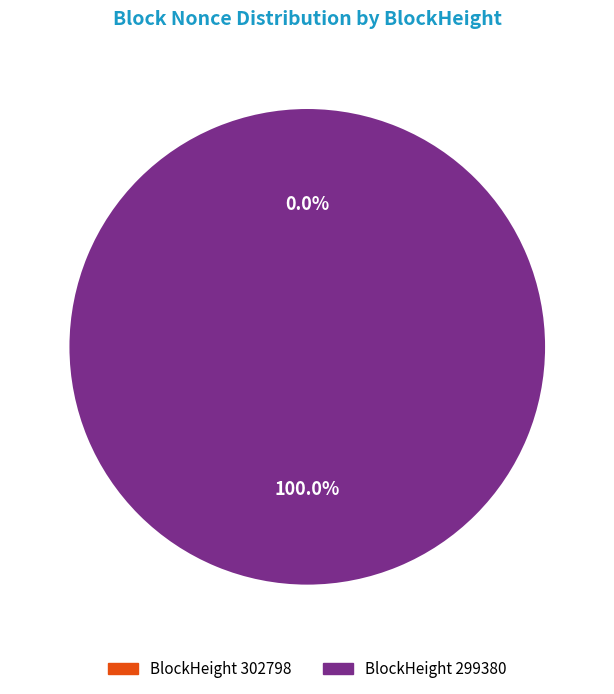

Which category has the biggest portion of the pie?

299380